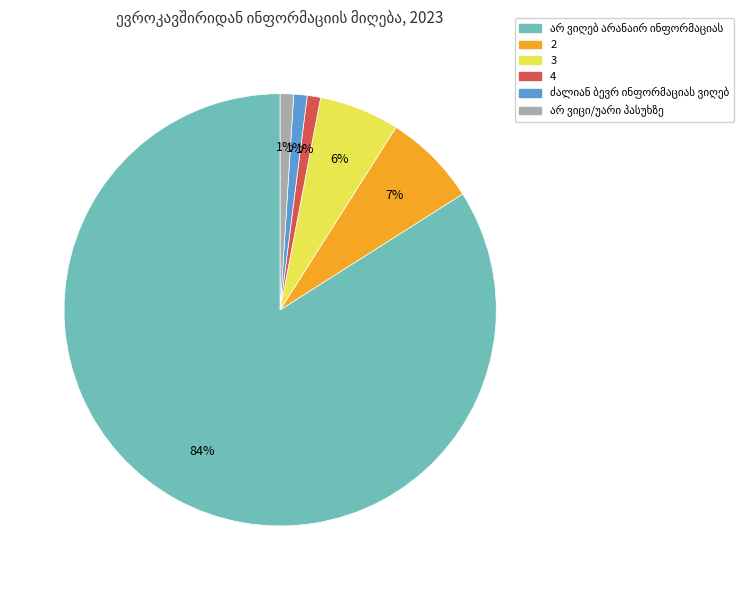

To the nearest percent, what is the difference between the largest and smallest slice percentages?

83%